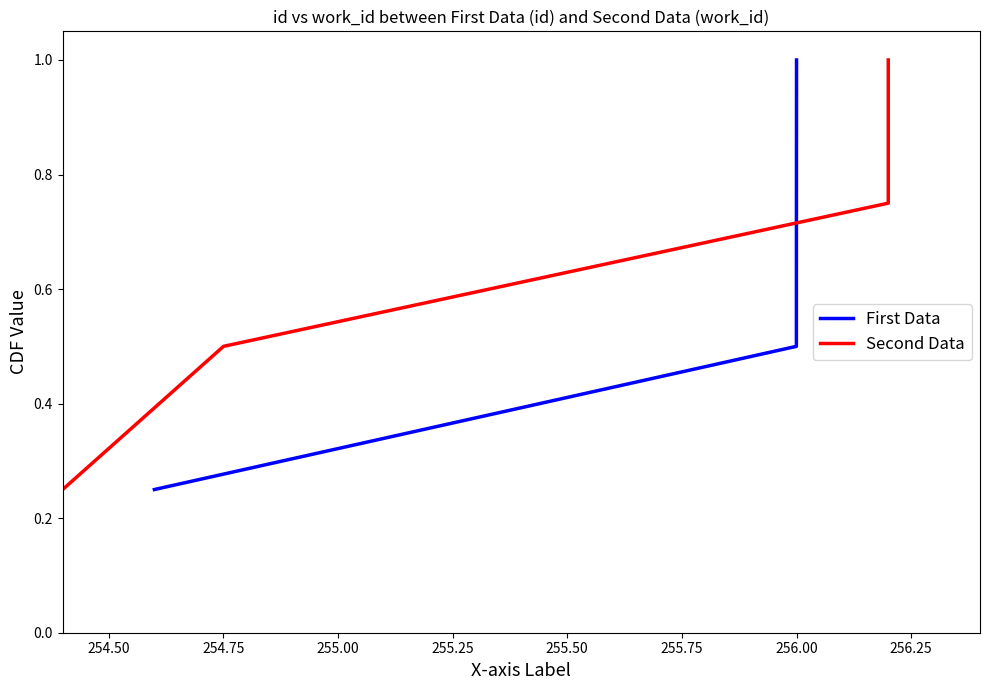

What is the maximum value for First Data?

1.0